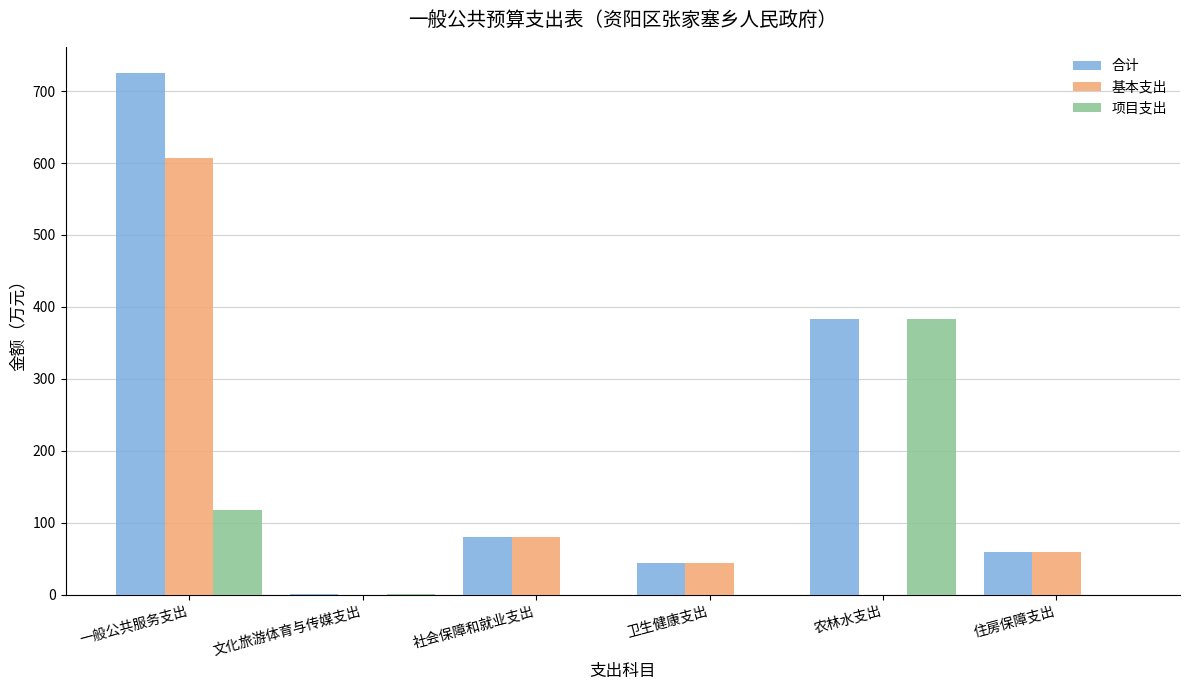

True or false: 基本支出 has a value of 0.0 at 文化旅游体育与传媒支出.

True